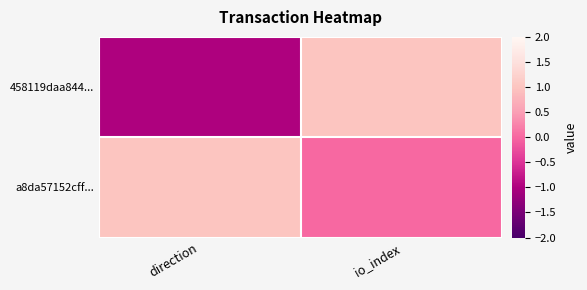

Reading left to right, what are all the values shown in this chart?

458119daa844...: direction=-1	io_index=1
a8da57152cff...: direction=1	io_index=0